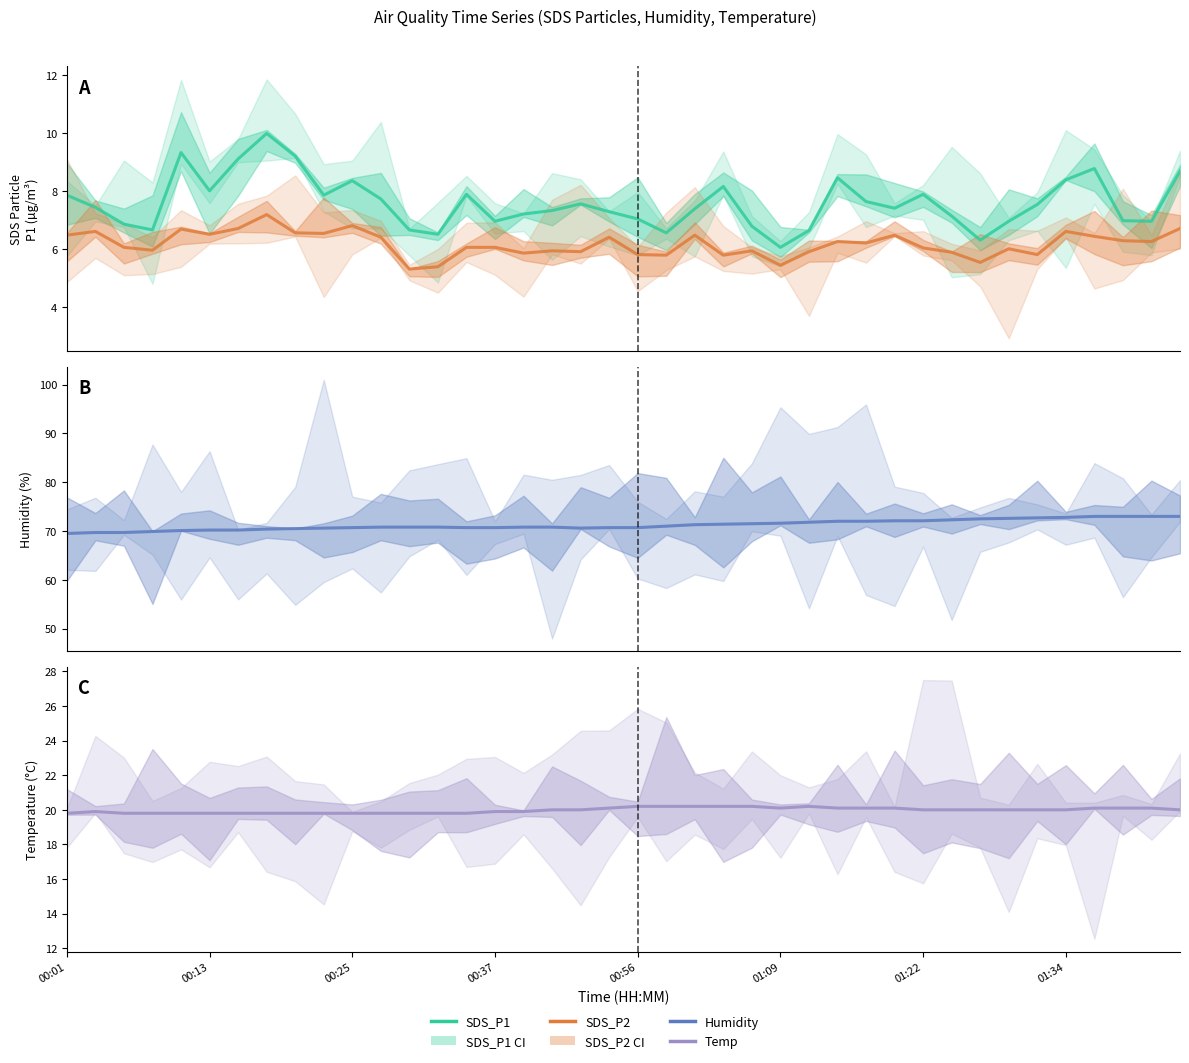

What is the difference between the Humidity values at 9 and 26?

1.2